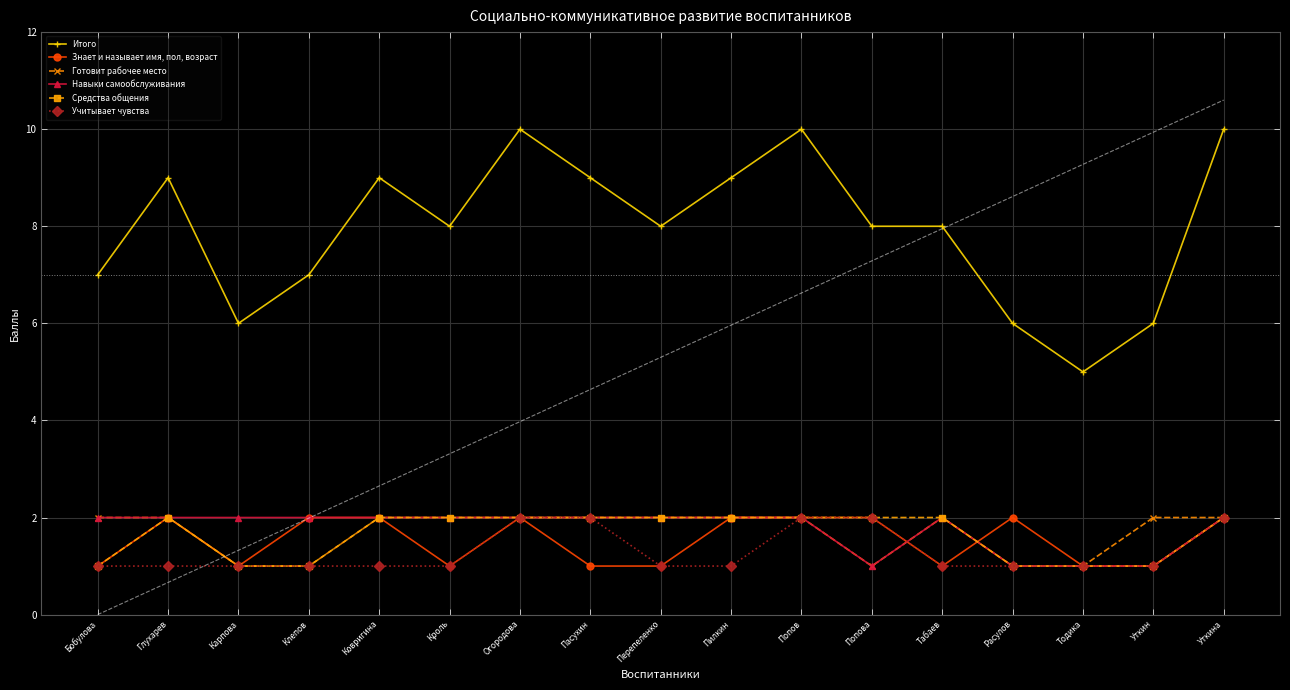

How many lines are shown in the chart?

6